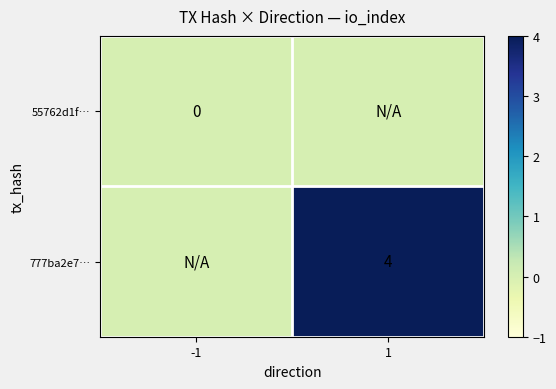

The value of 777ba2e7… at 1 is 4. True or false?

True